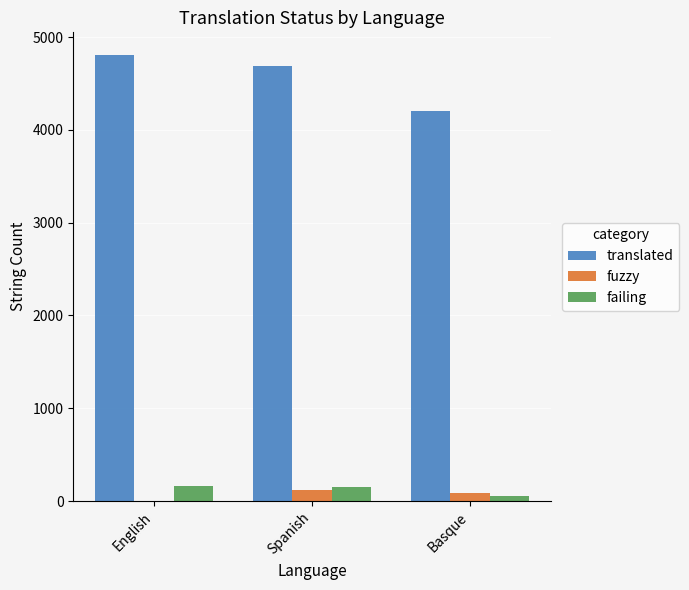

True or false: translated has a value of 2382 at English.

False